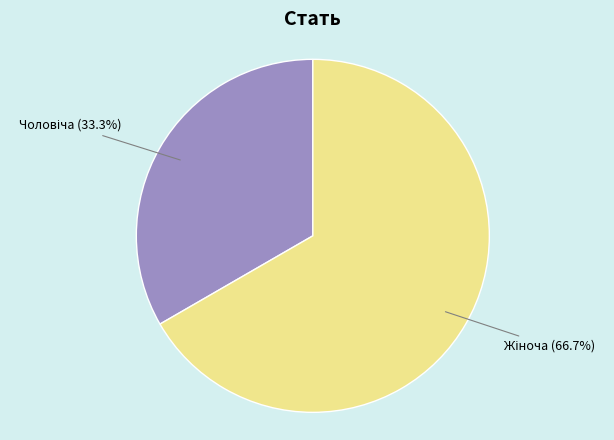

Is there a majority slice in this chart?

Yes